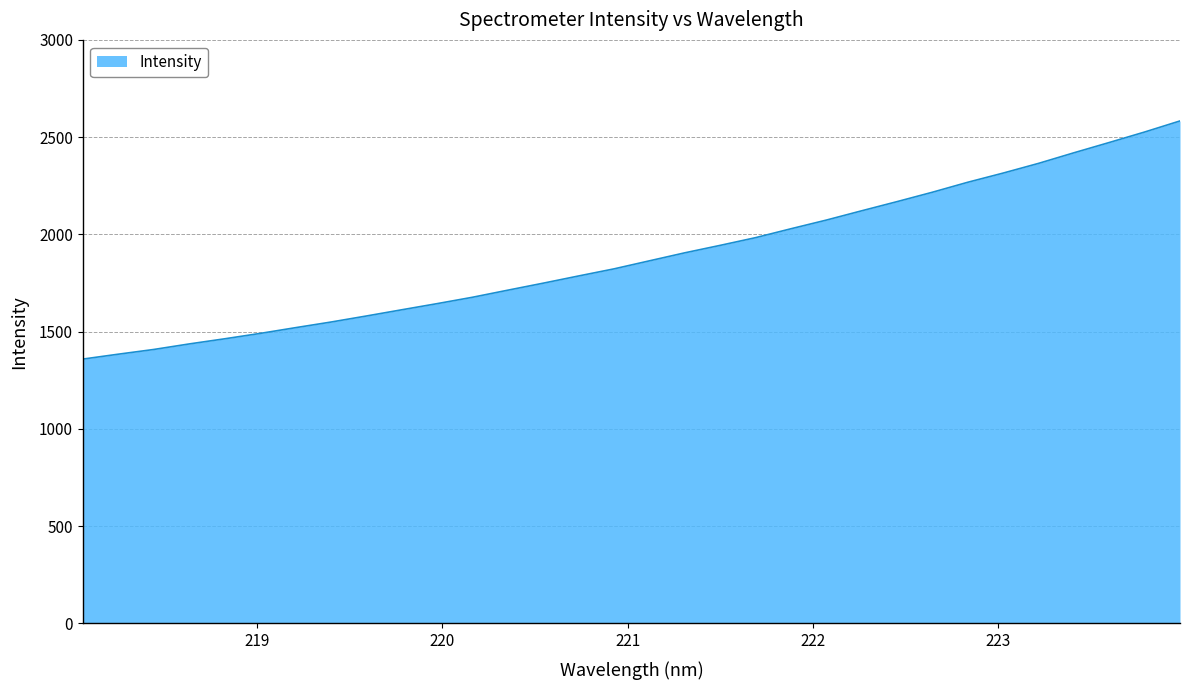

What is the greatest value displayed?

2583.3